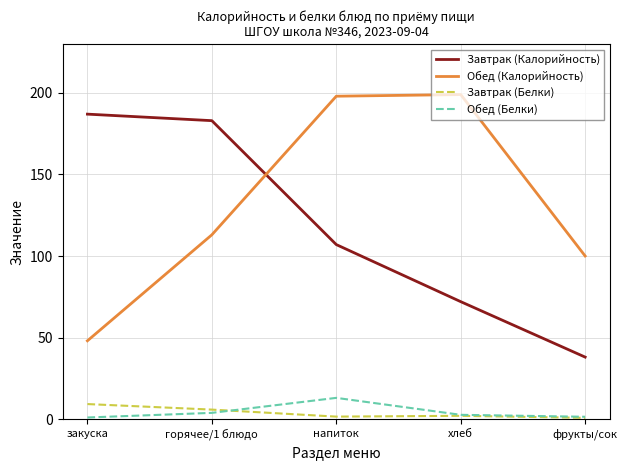

True or false: Завтрак (Белки) and Обед (Калорийность) cross at least once.

False